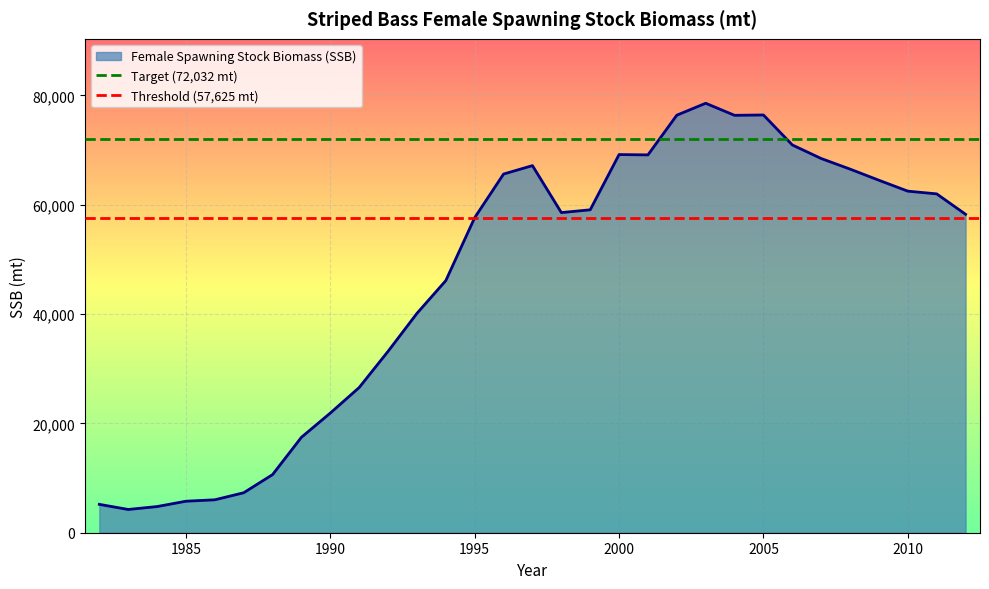

What is the minimum value for Female Spawning Stock Biomass (SSB)?

4252.5